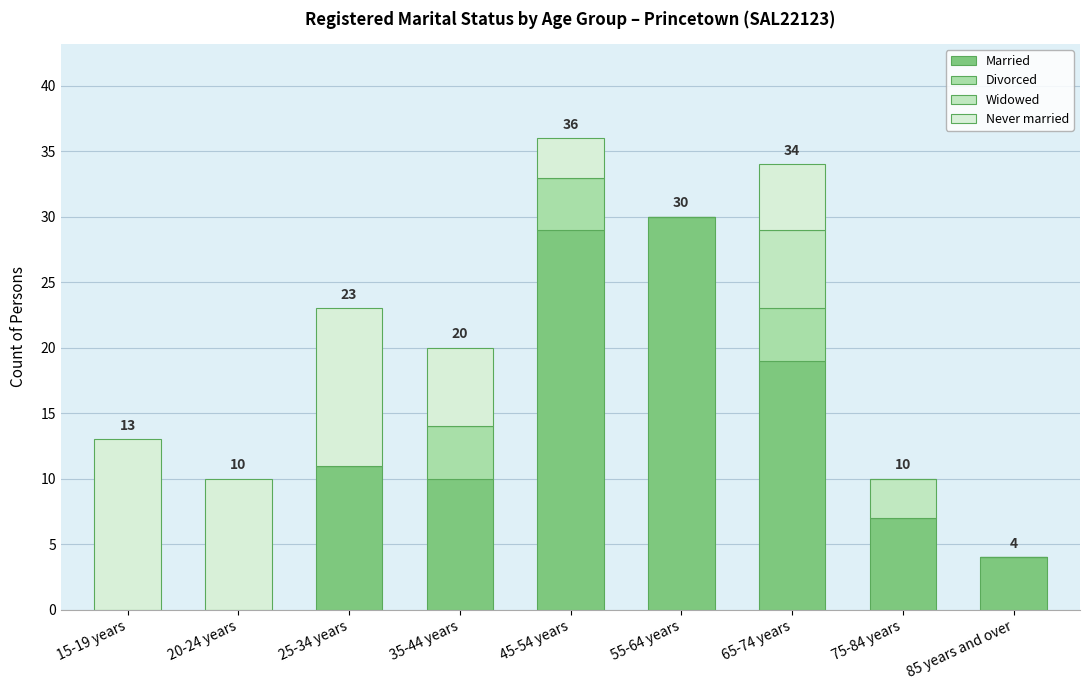

What is the difference between the maximum and minimum values in the Divorced series?

4